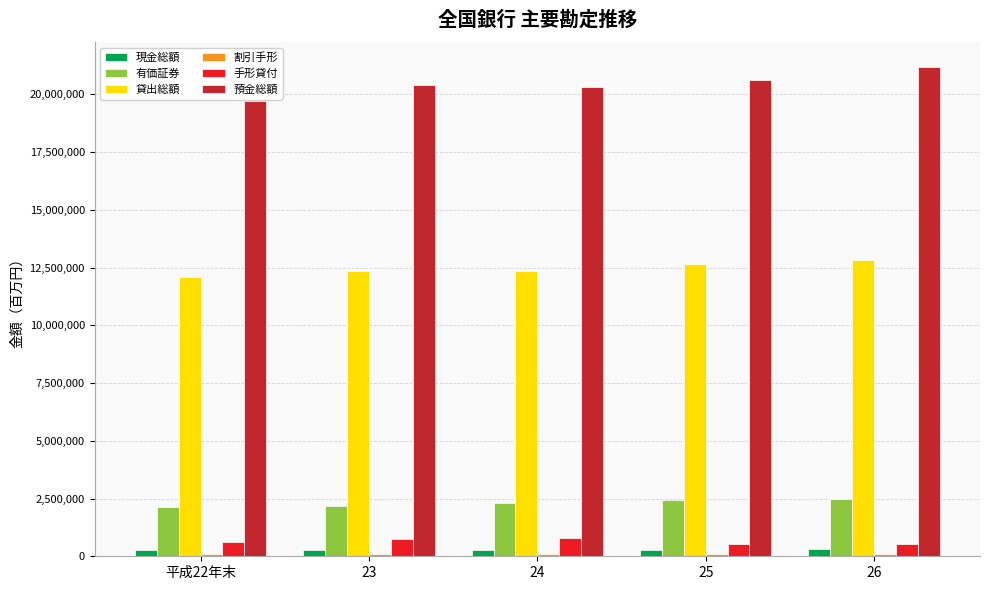

The value of 有価証券 at 23 is 916957. True or false?

False